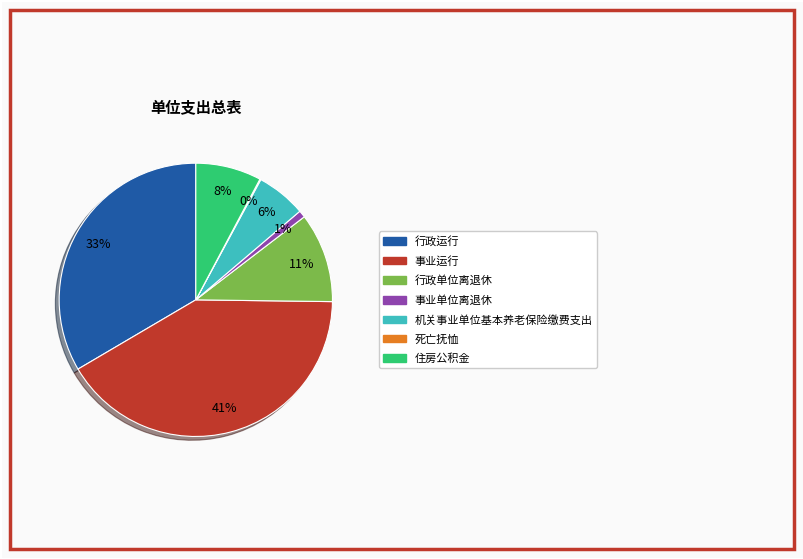

Which category has the biggest portion of the pie?

事业运行